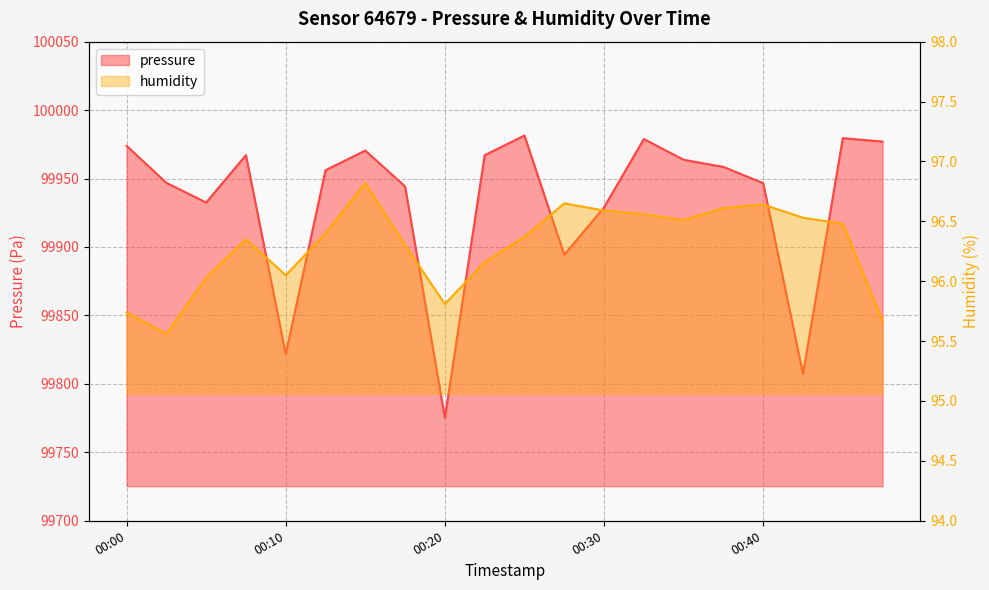

How many interior local valleys does the pressure series have?

5